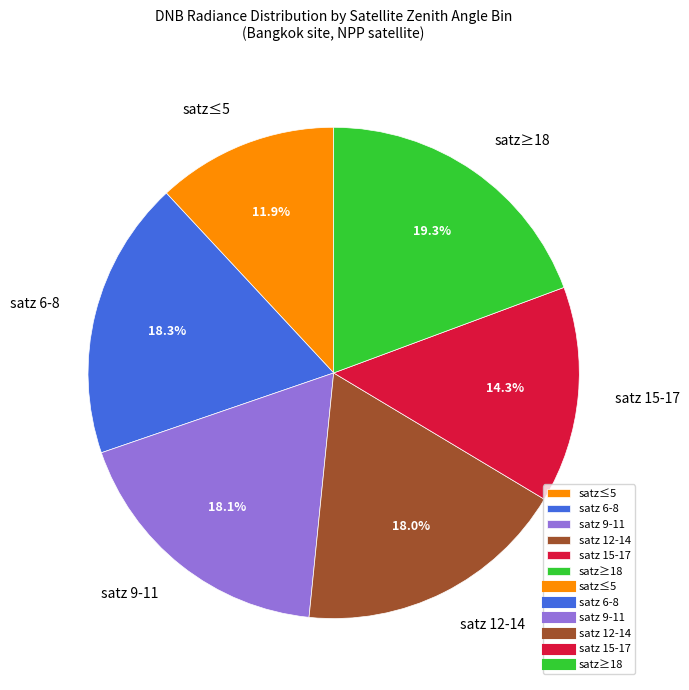

Is there a majority slice in this chart?

No